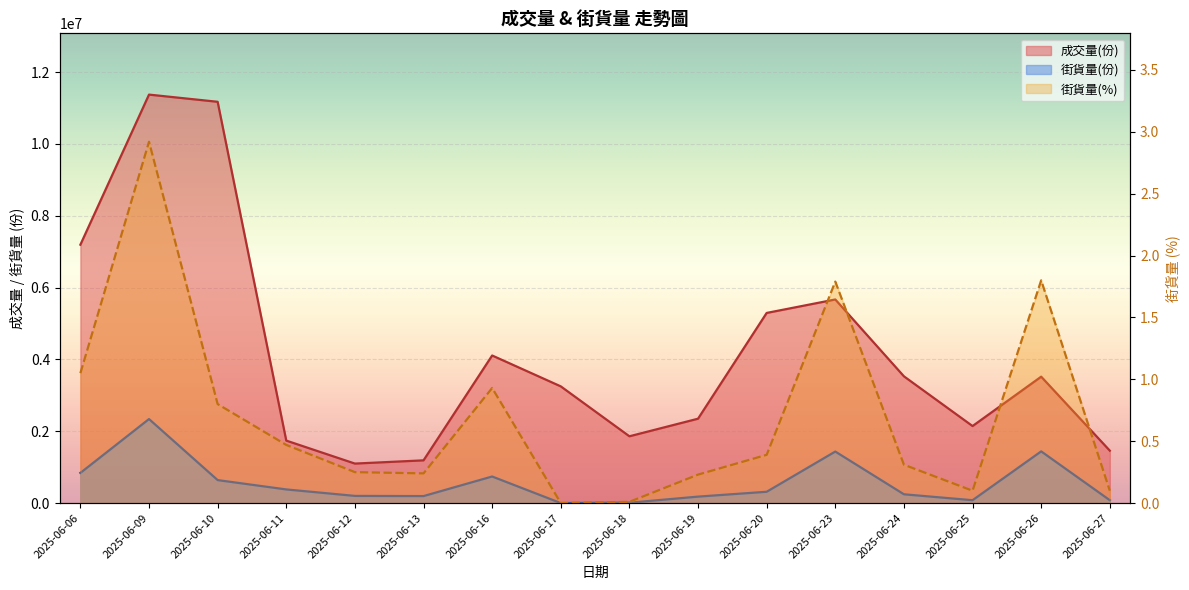

What is the maximum value shown in the chart?

11375000